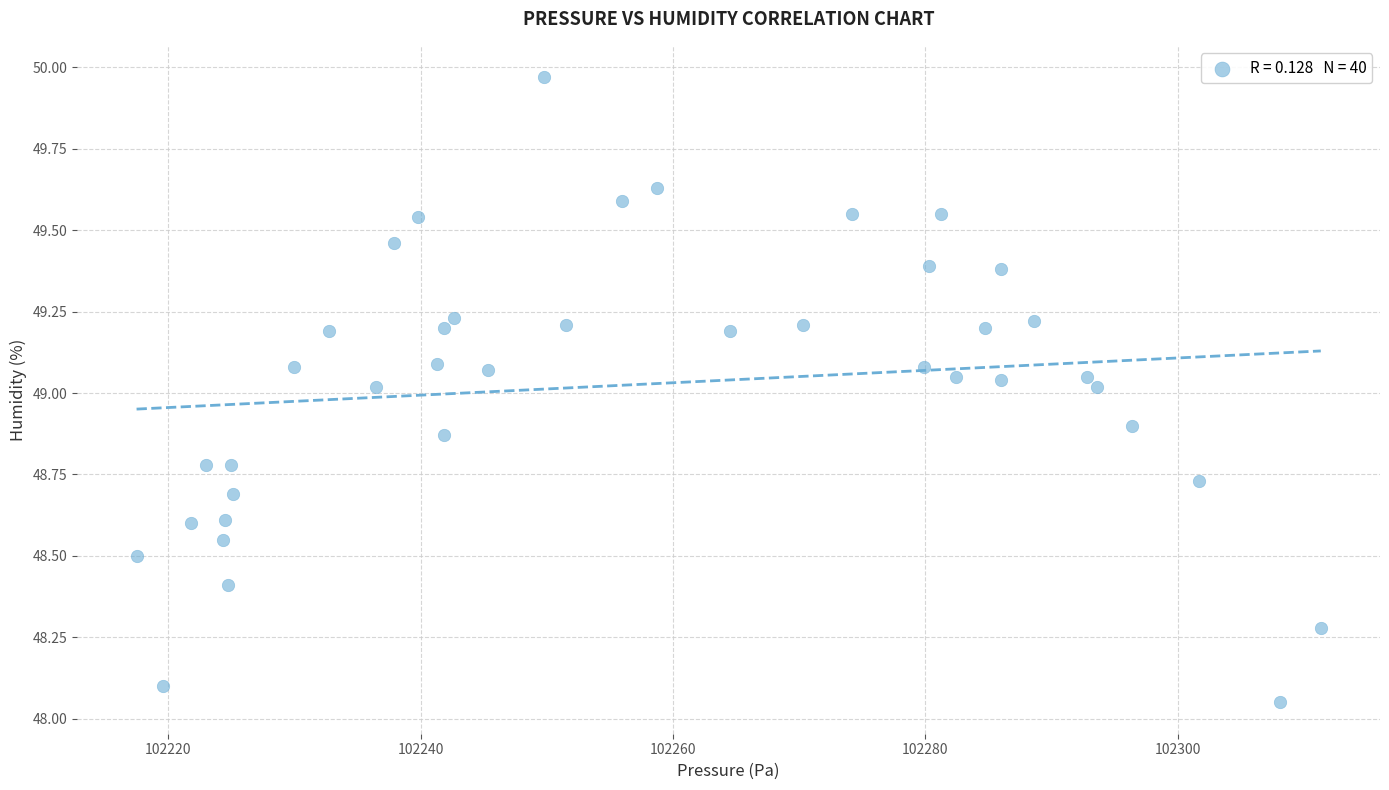

What is the range of X values (max minus min)?

93.9